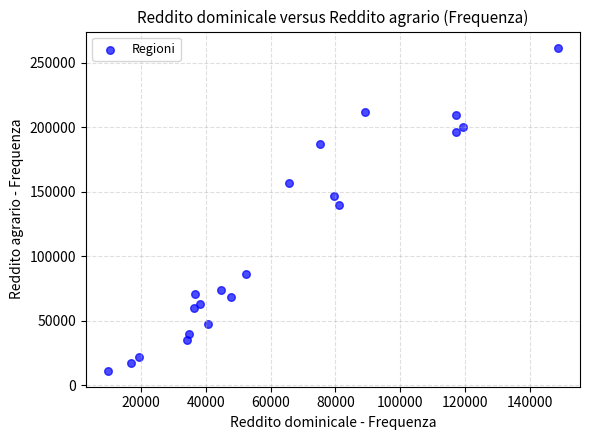

What Y value in the scatter plot is closest to 136533?

139723